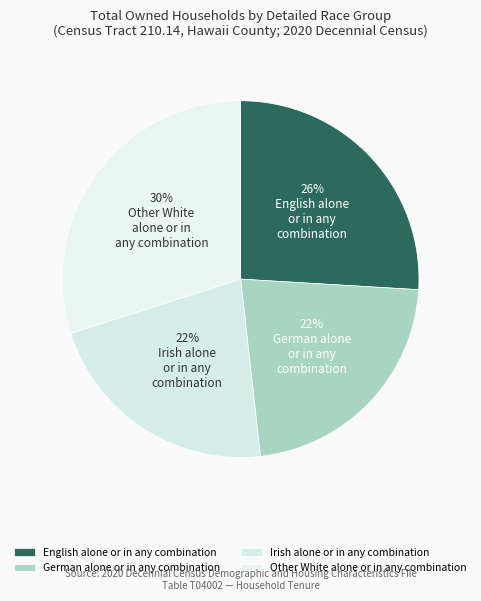

What portion of the pie excludes English alone or in any combination?

74.1%